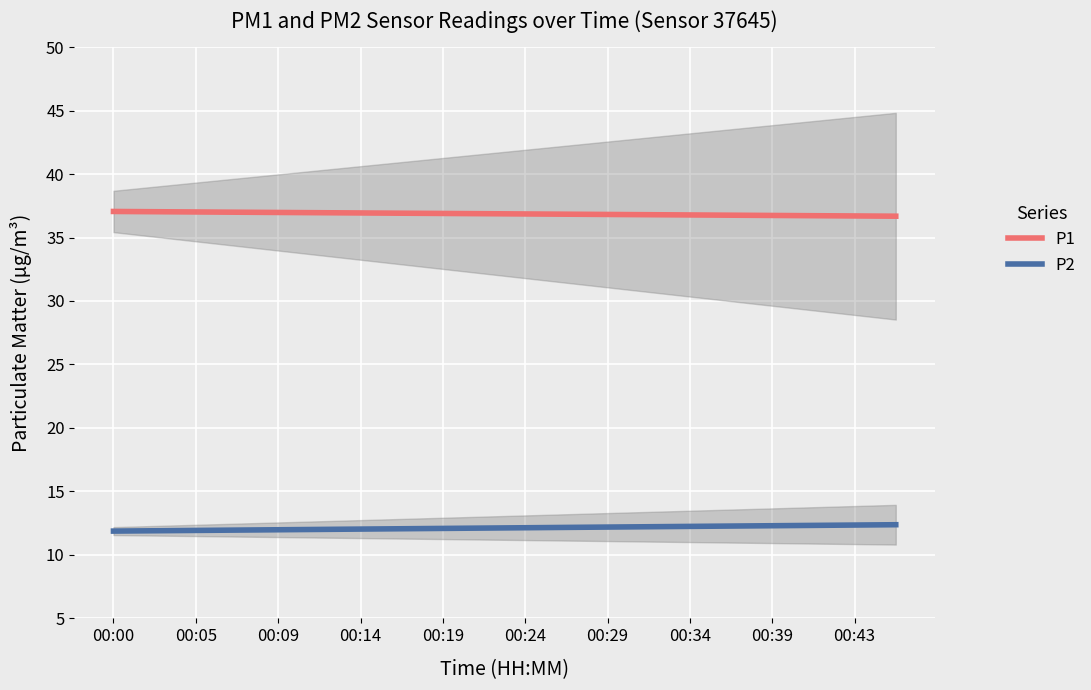

True or false: P1 and P2 intersect in this chart.

False